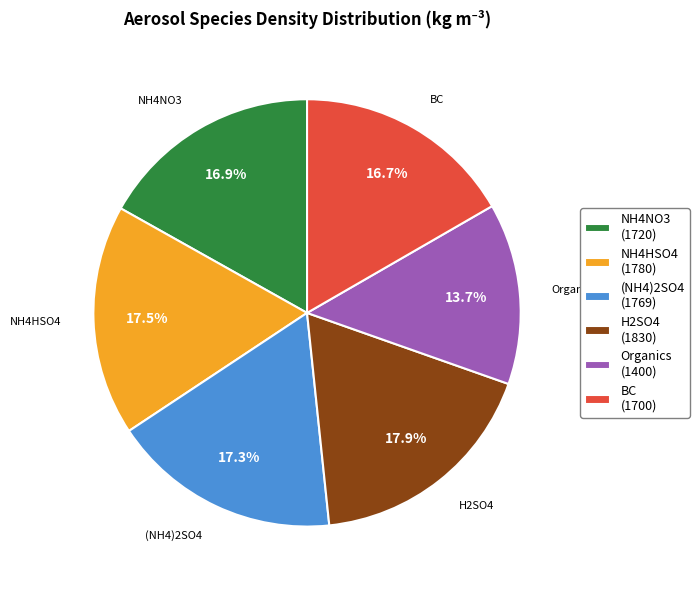

Which slice is the smallest?

Organics